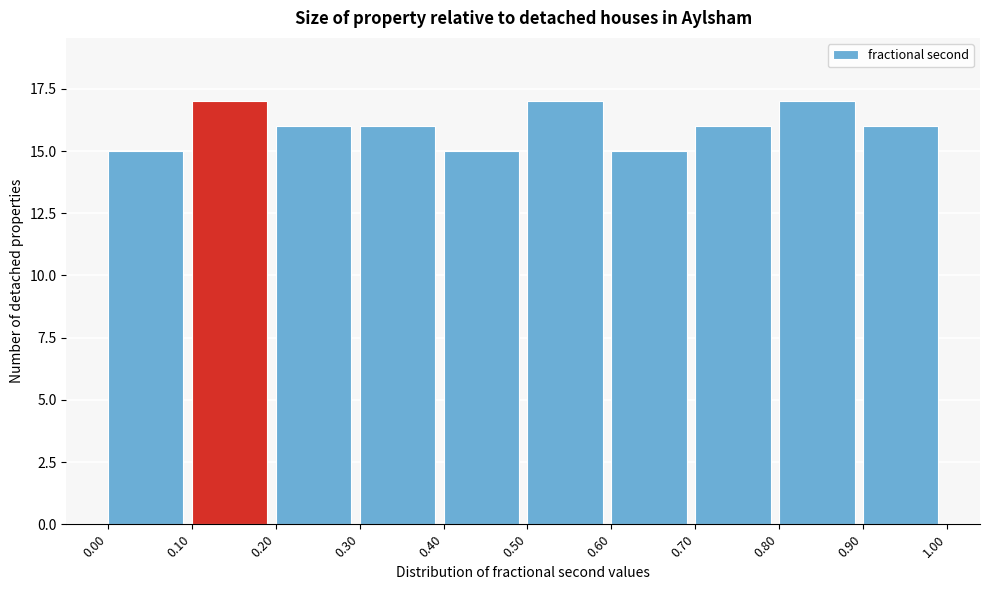

Reading left to right, transcribe this chart: for each bar, give the range it covers on the x-axis and its height. The values are not printed on the chart, so give them approximately, as read against the axis.

0.00 to 0.10: 15
0.10 to 0.20: 17
0.20 to 0.30: 16
0.30 to 0.40: 16
0.40 to 0.50: 15
0.50 to 0.60: 17
0.60 to 0.70: 15
0.70 to 0.80: 16
0.80 to 0.90: 17
0.90 to 1.00: 16